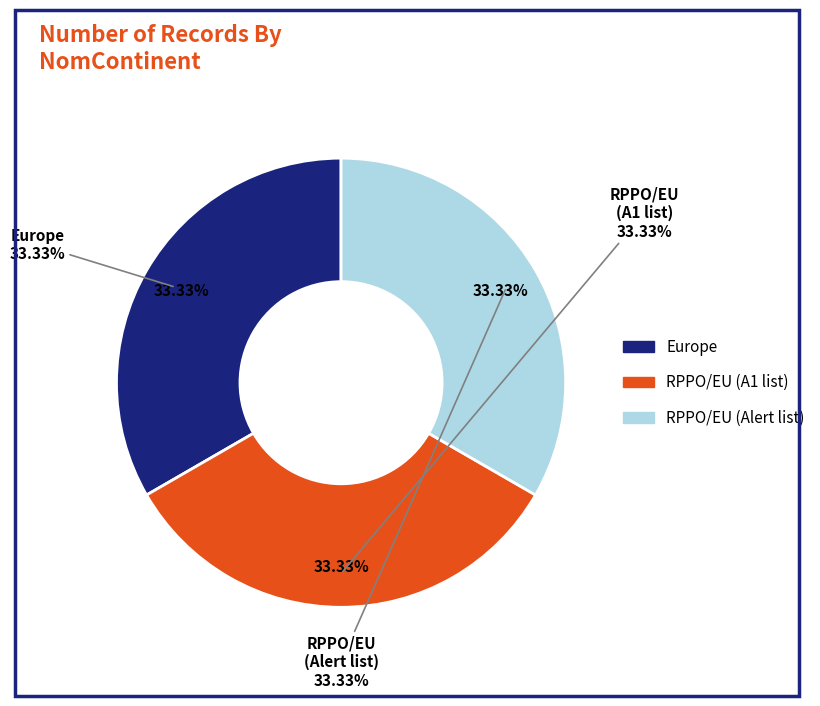

Is it true that RPPO/EU (Alert list) is 46% of the pie?

False